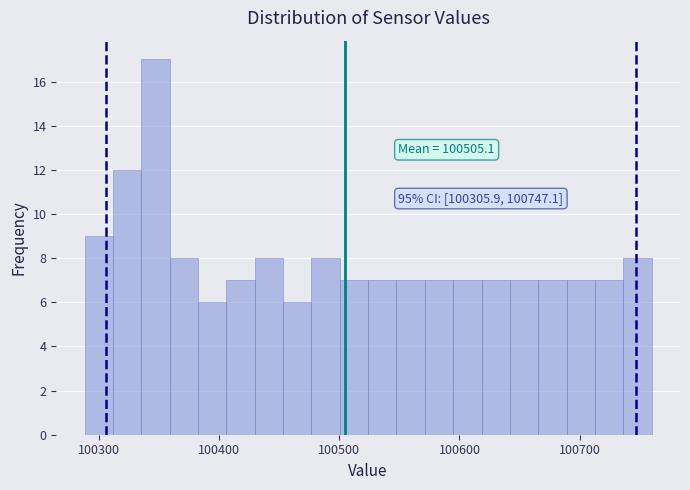

Around what value on the x-axis is the tallest bar? Give the approximate position of its centre, as read against the axis.

100350